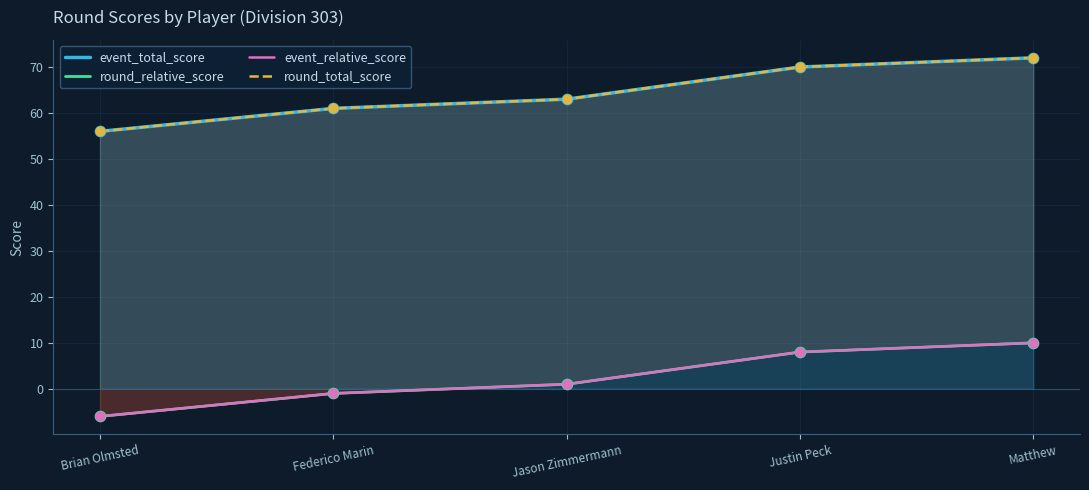

Which series has the largest total across all categories?

event_total_score